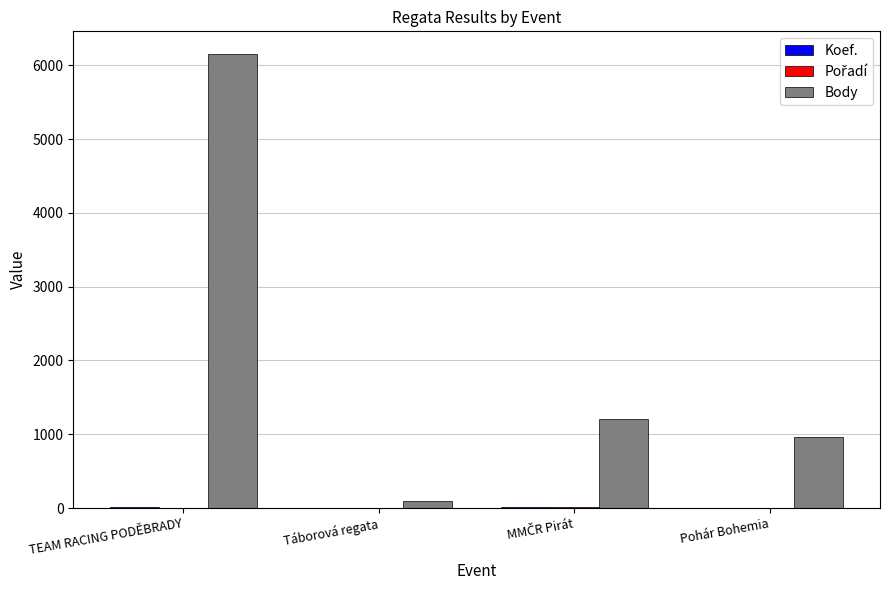

At which category is the sum across all series the highest?

TEAM RACING PODĚBRADY